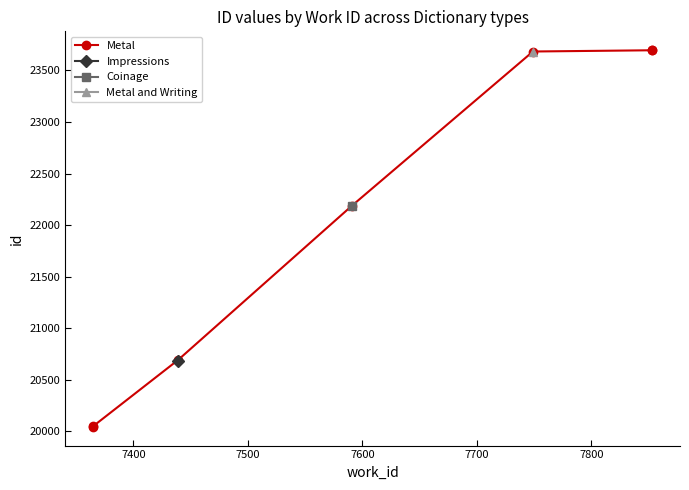

Does the chart display data point markers on the line(s)?

Yes